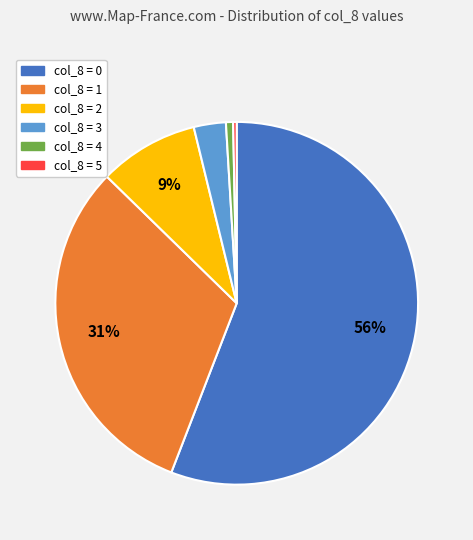

What percentage is the col_8 = 1 slice, to the nearest percent?

31%